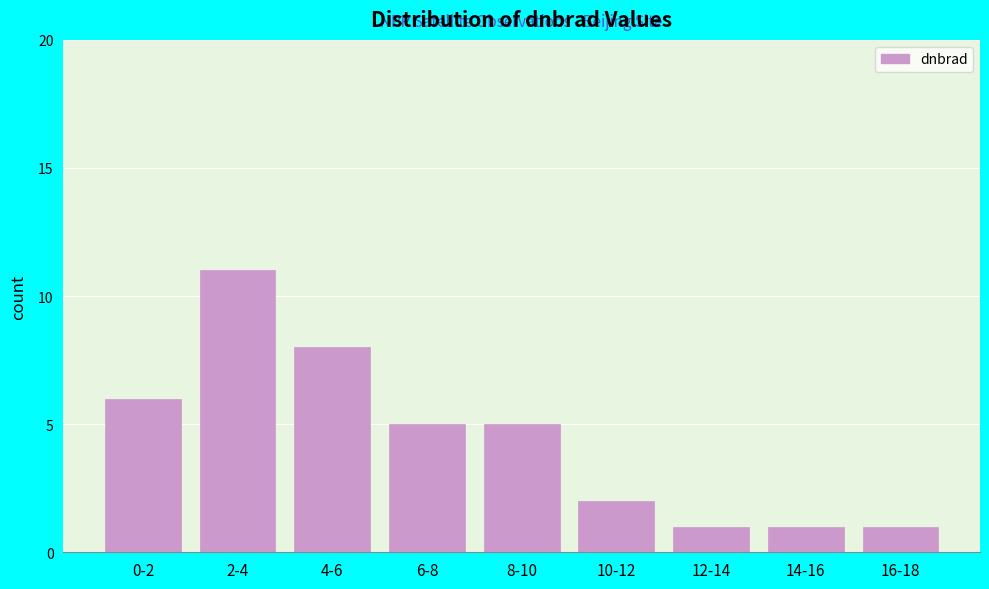

Reading left to right, transcribe all the data shown in this chart.

6	11	8	5	5	2	1	1	1